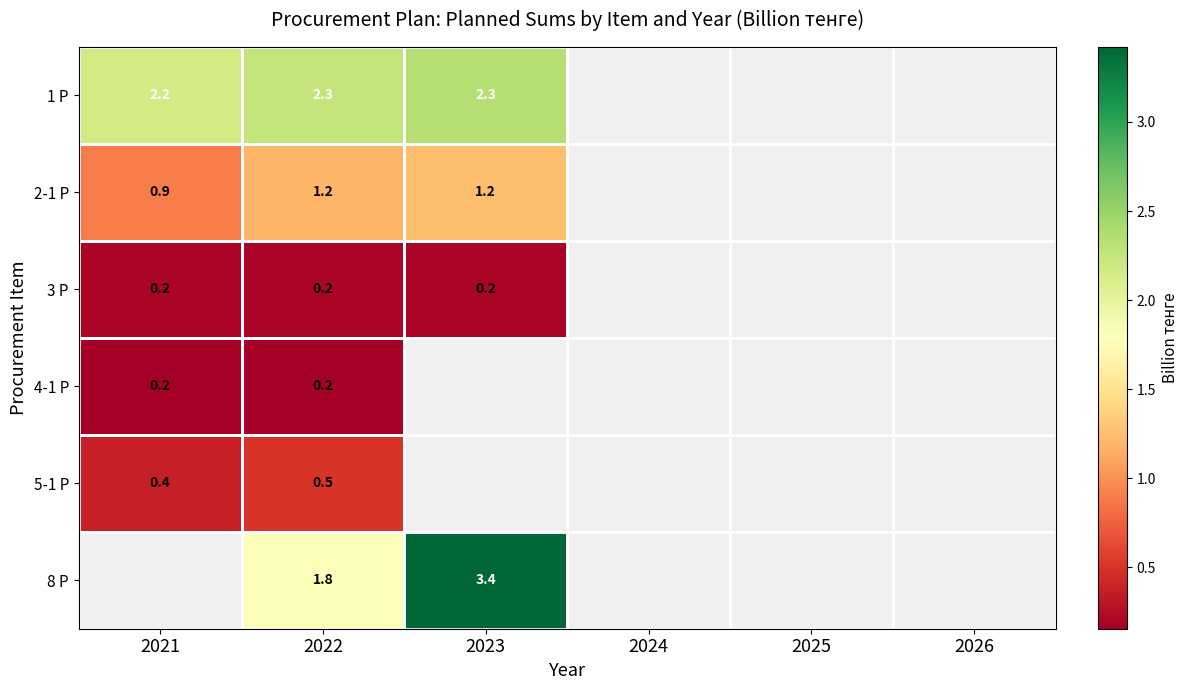

Count the number of categories in the chart.

6